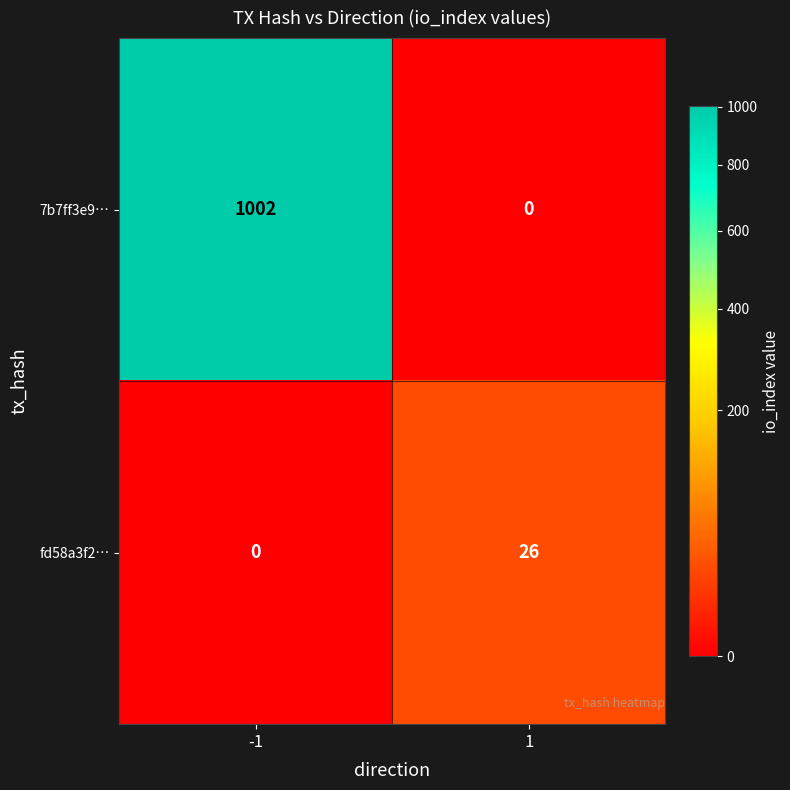

Rank the series by their average value, from lowest to highest.

fd58a3f2…, 7b7ff3e9…